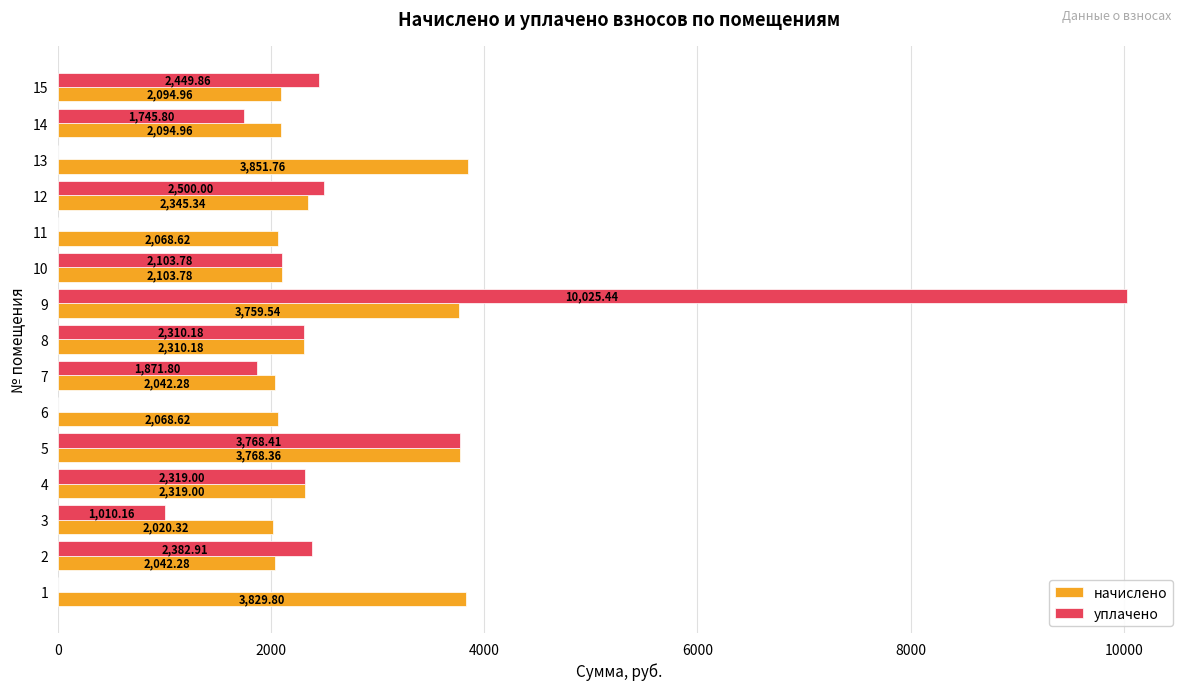

What is the total value across all series at 4?

4638.0